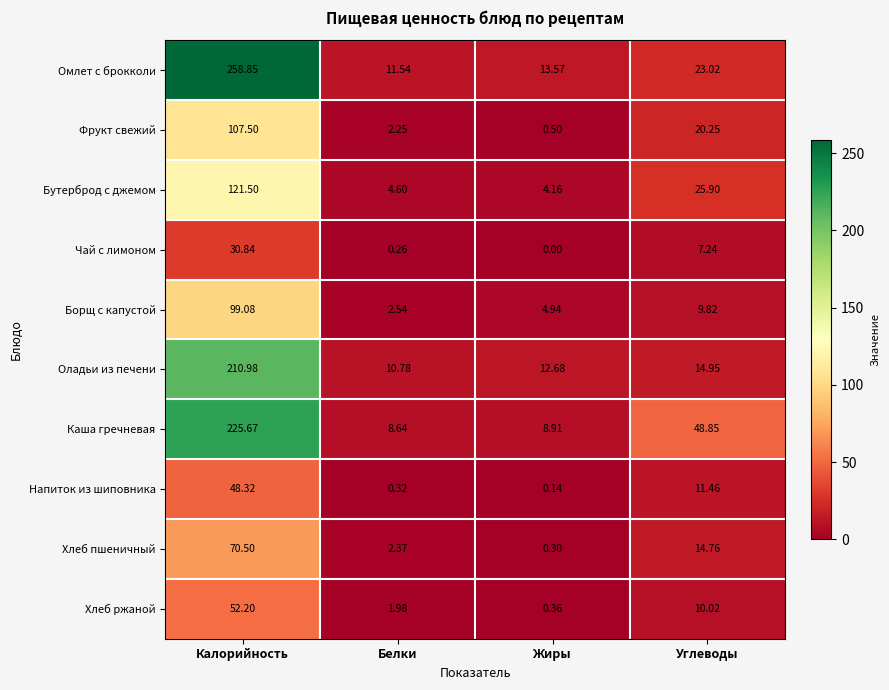

Between Жиры and Углеводы, which series saw the biggest shift?

Каша гречневая